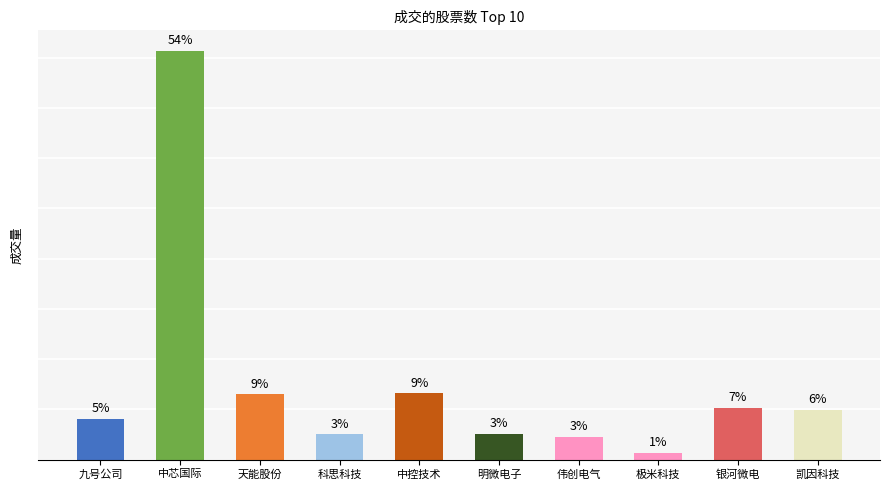

Reading right to left, transcribe all the data shown in this chart.

凯因科技=1968308	银河微电=2056650	极米科技=285136	伟创电气=895215	明微电子=1033260	中控技术=2638250	科思科技=1005216	天能股份=2598894	中芯国际=16273082	九号公司=1610369